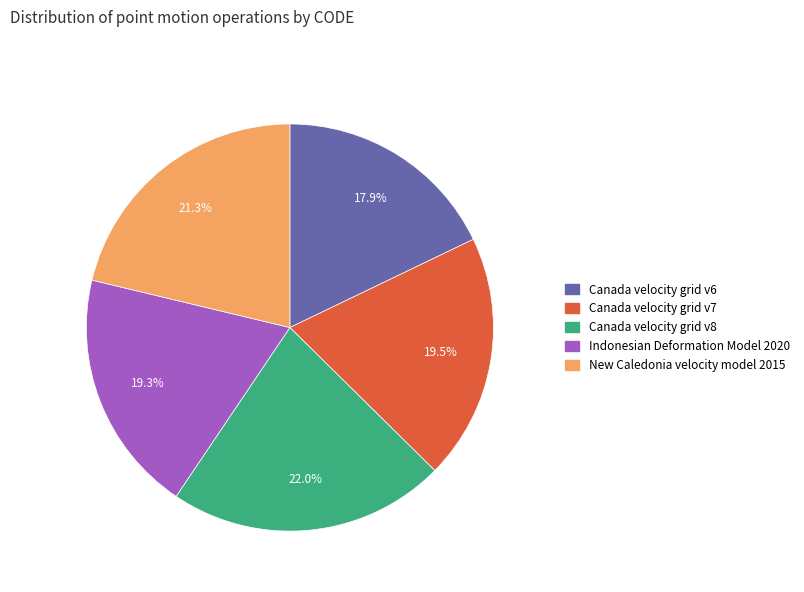

What is the smallest slice in the pie chart?

Canada velocity grid v6